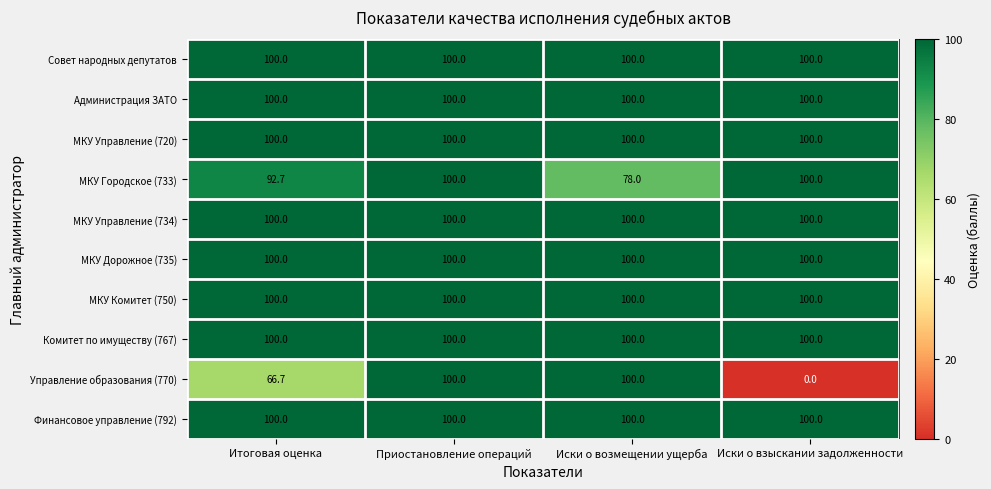

At which category is the sum across all series the highest?

Приостановление операций